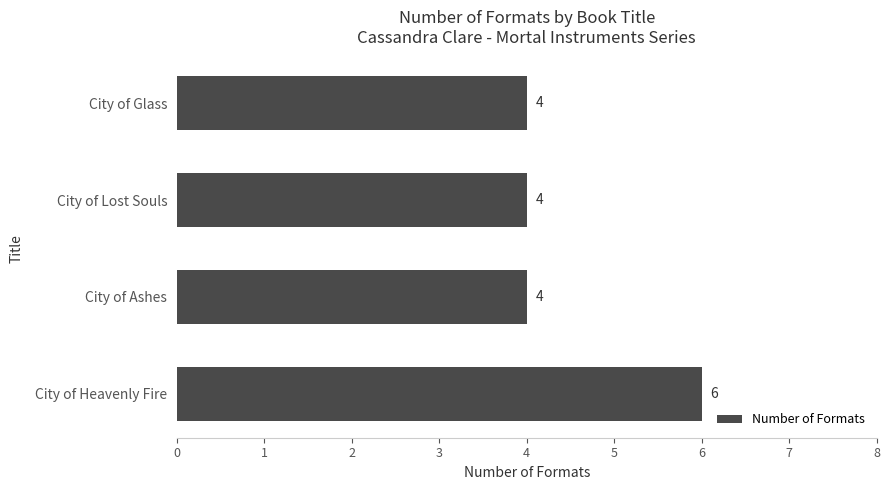

True or false: the data shows 6 at City of Heavenly Fire.

True